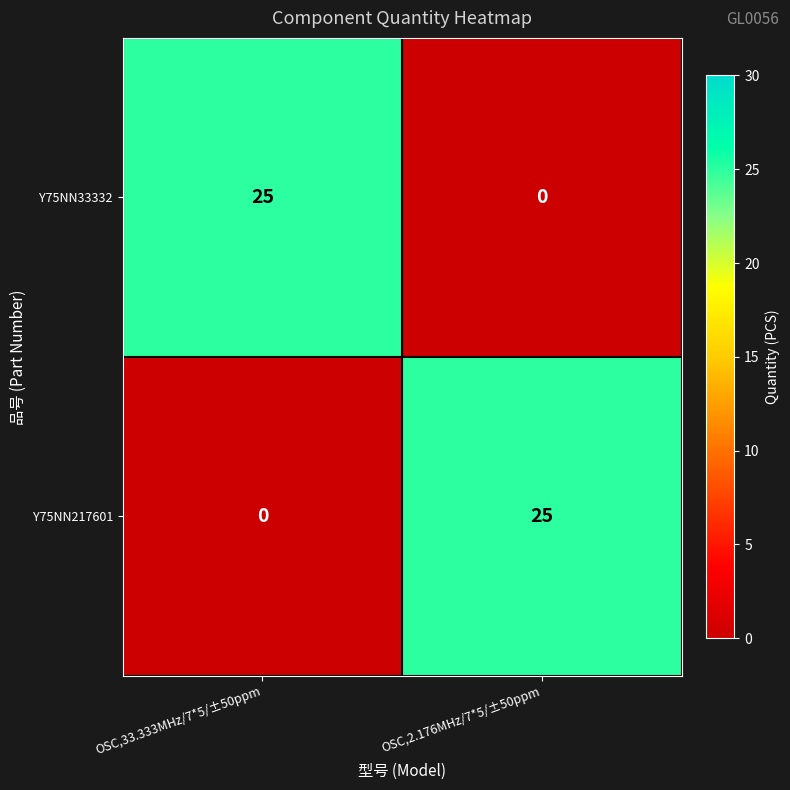

At which label is Y75NN217601 closest to 12?

OSC,33.333MHz/7*5/±50ppm